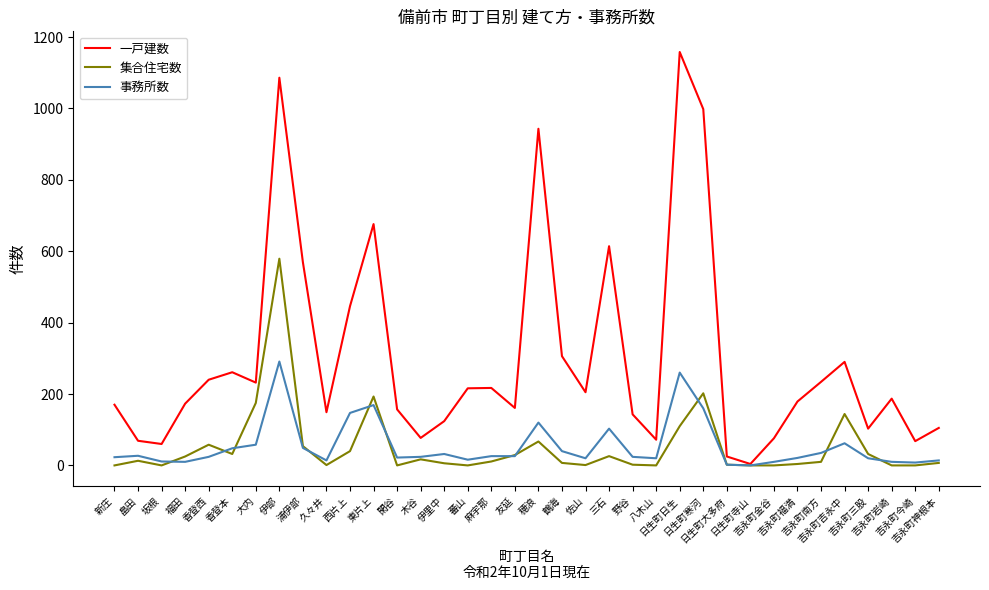

What position from the left is 吉永町神根本?

36